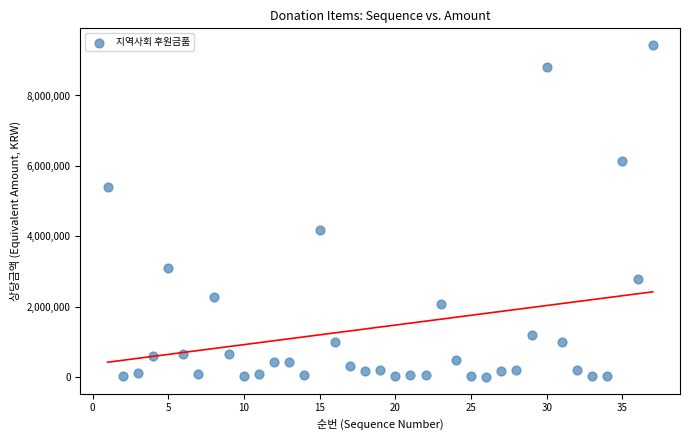

What is the range of X values (max minus min)?

36